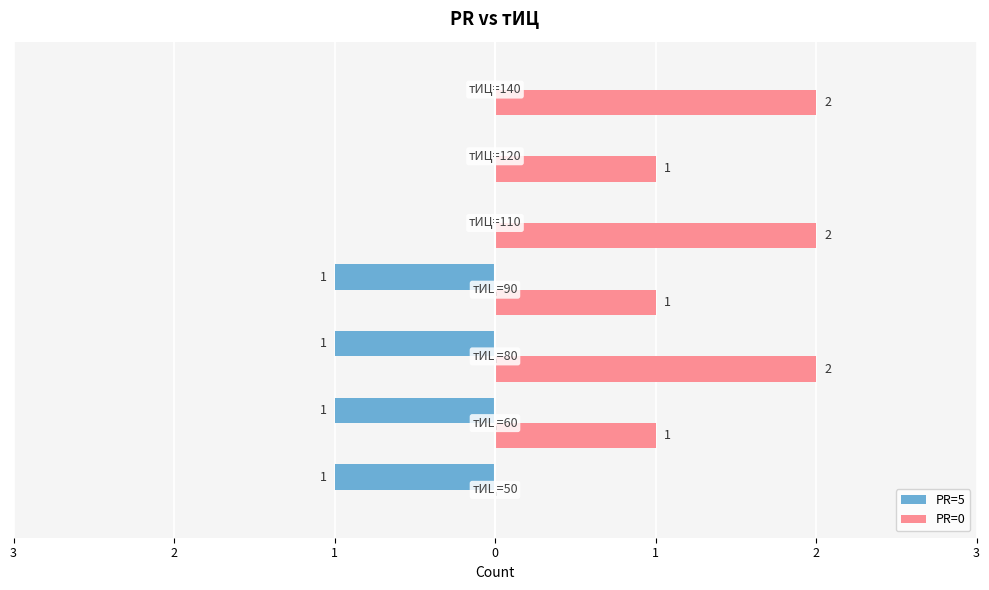

What are all the series names shown in the legend?

PR=5, PR=0